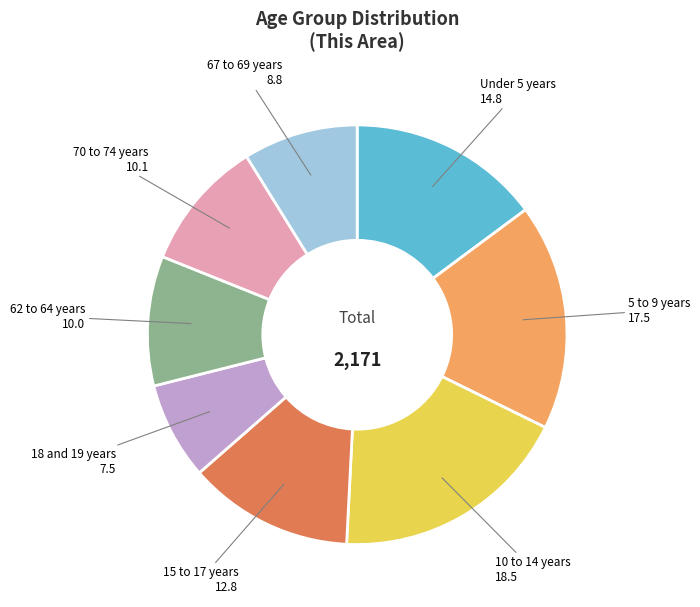

Combined, do 70 to 74 years and 62 to 64 years account for over 50%?

No